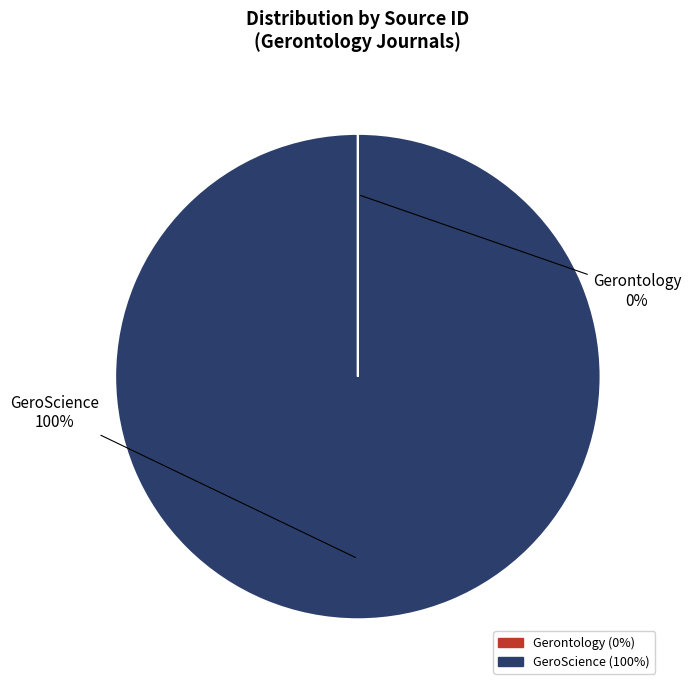

The GeroScience slice represents 100% of the pie. True or false?

True